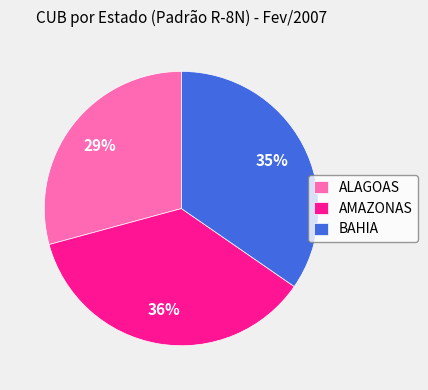

To the nearest percent, what portion does AMAZONAS represent?

36%